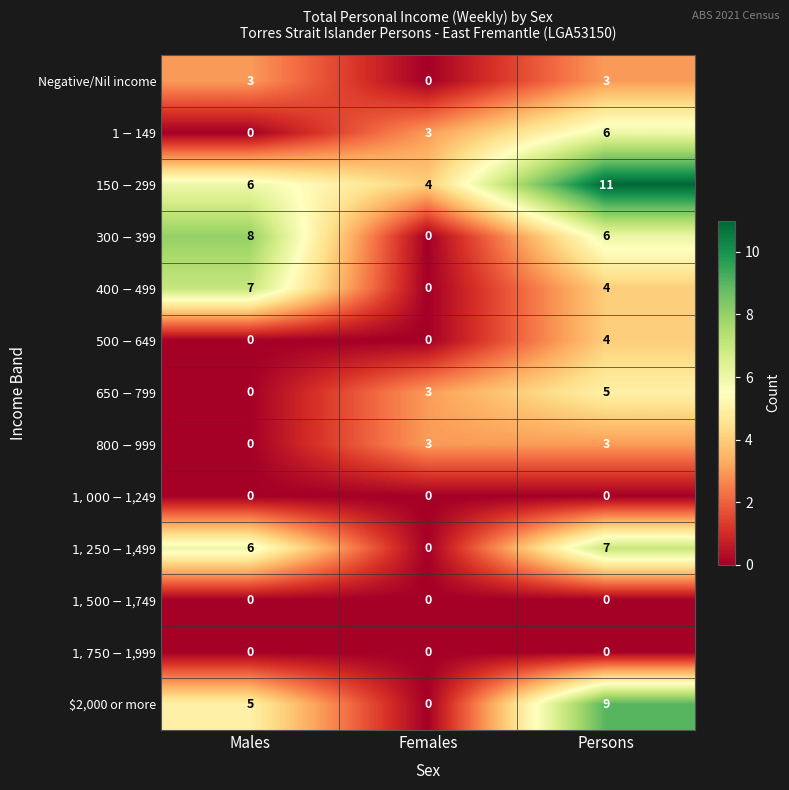

How many distinct data groups are displayed?

13